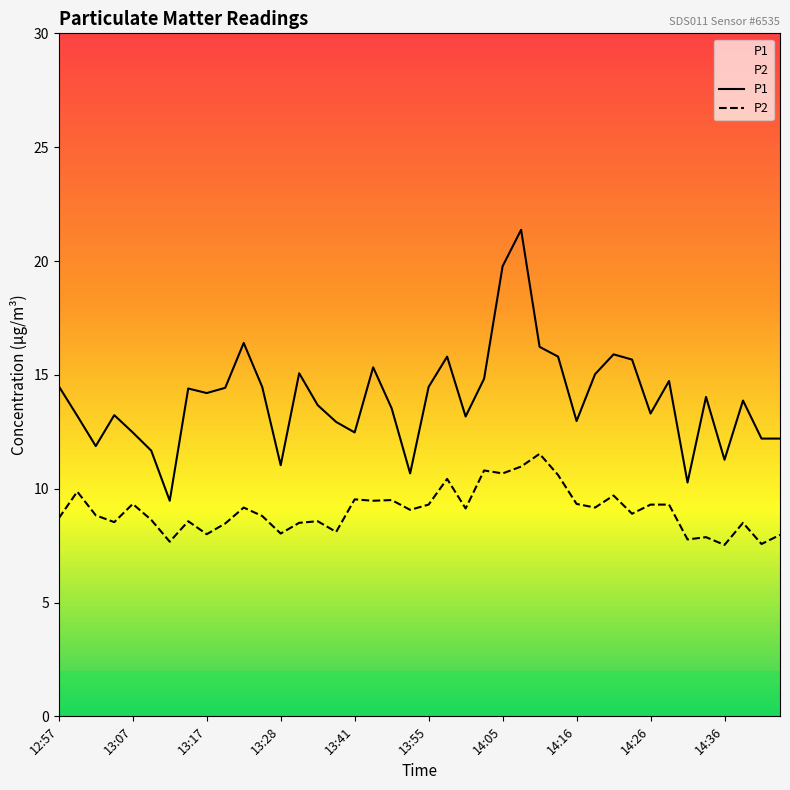

How many lines are shown in the chart?

2